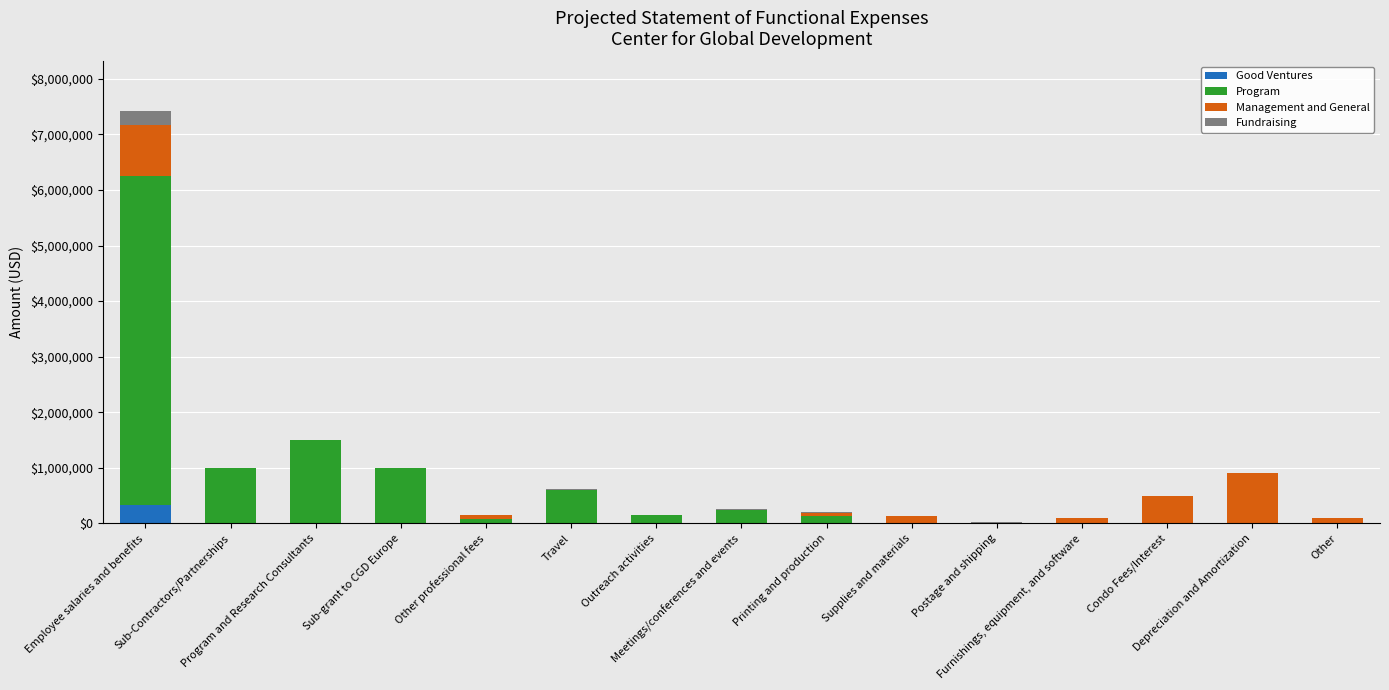

How many data points in Good Ventures are above 0?

3